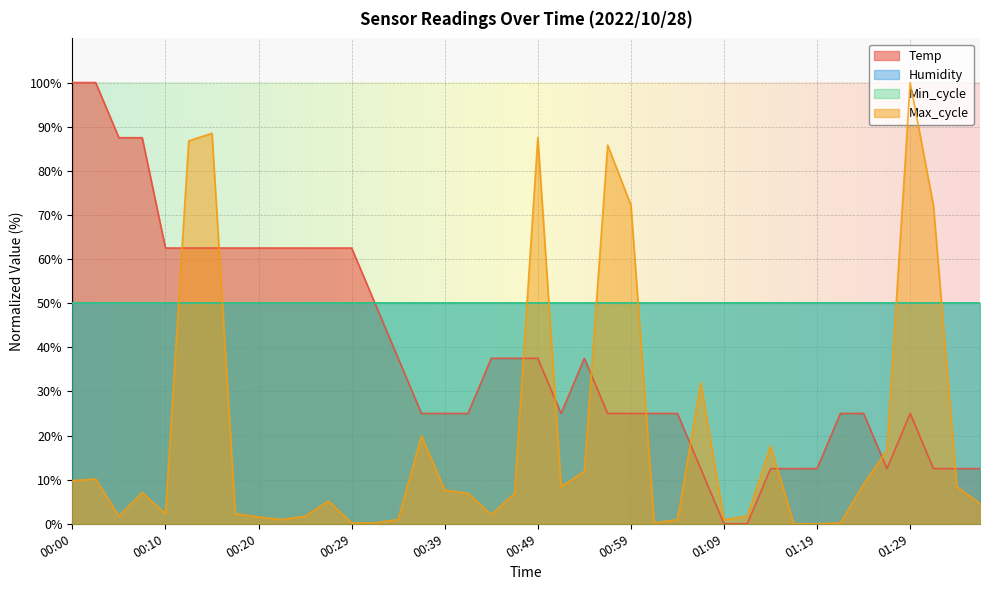

Where is the first local maximum for Max_cycle?

00:03